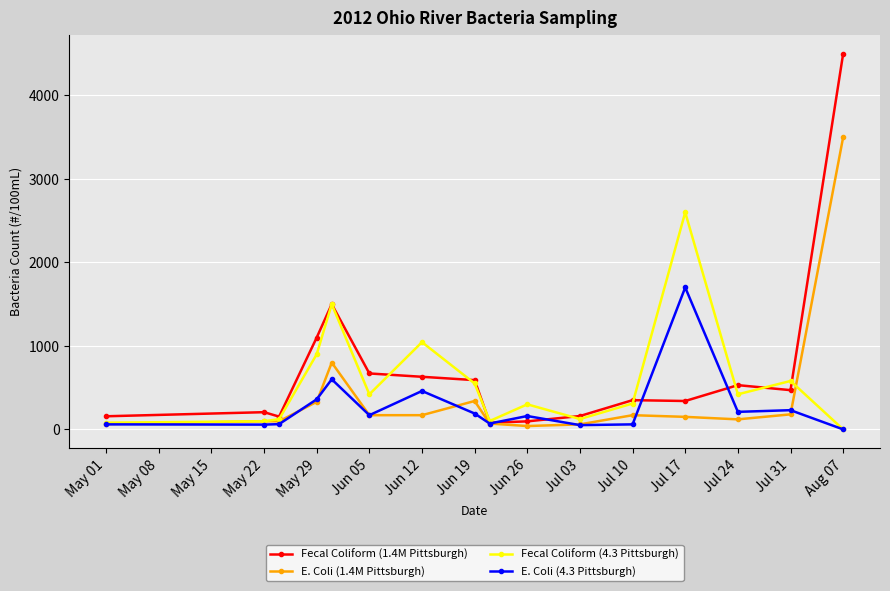

Which series has the largest total across all categories?

Fecal Coliform (1.4M Pittsburgh)